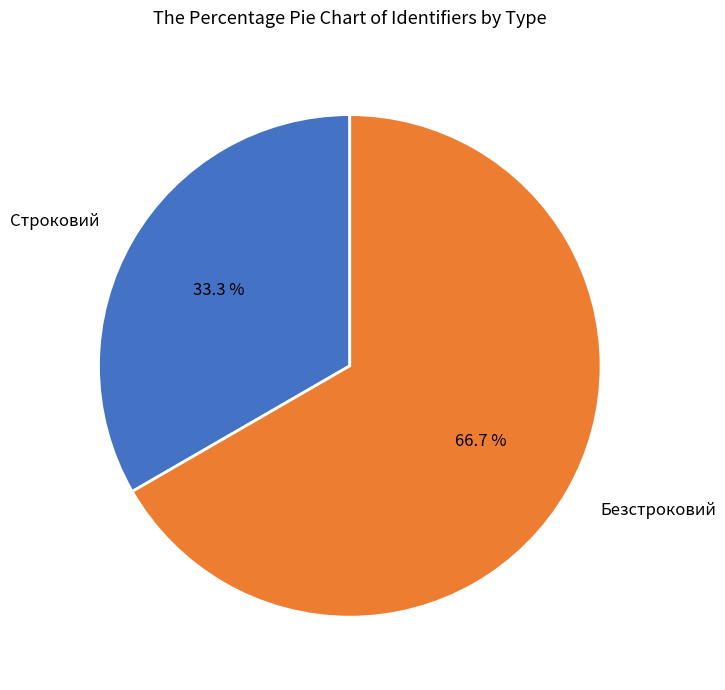

The Строковий slice represents 39% of the pie. True or false?

False